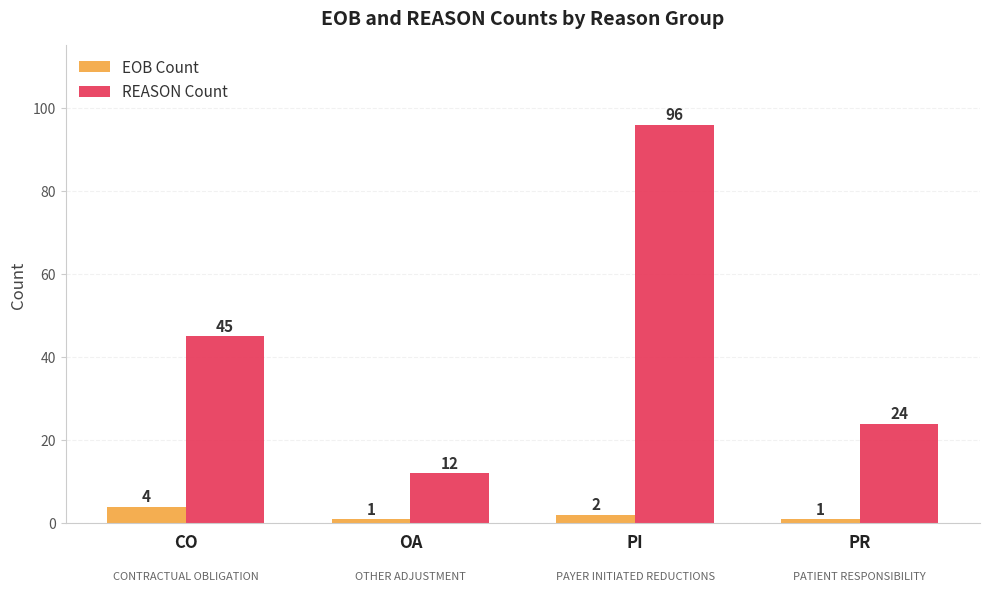

What is the total value across all series at PR?

25